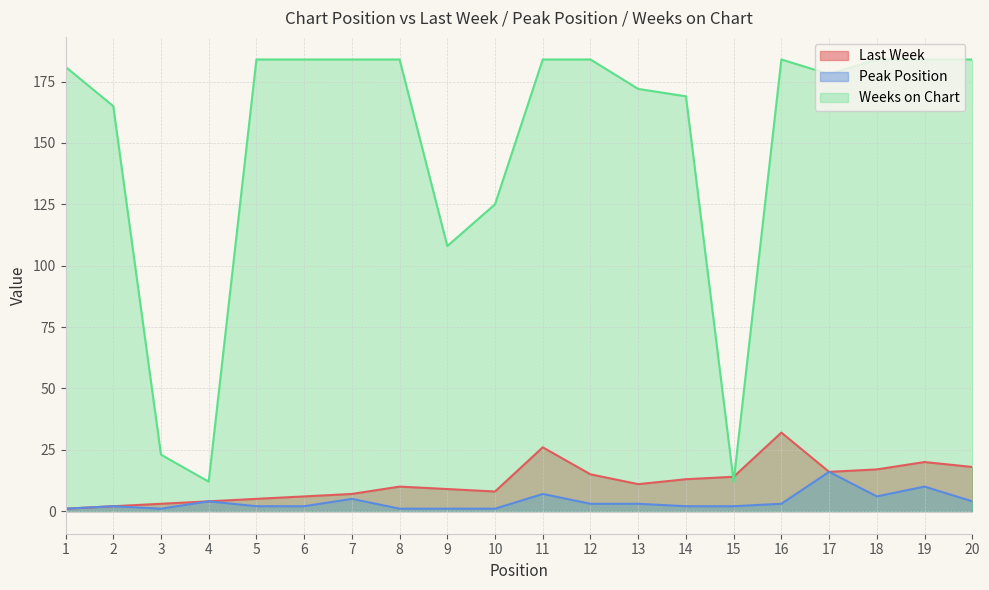

Where is Peak Position nearest to the value 8?

11